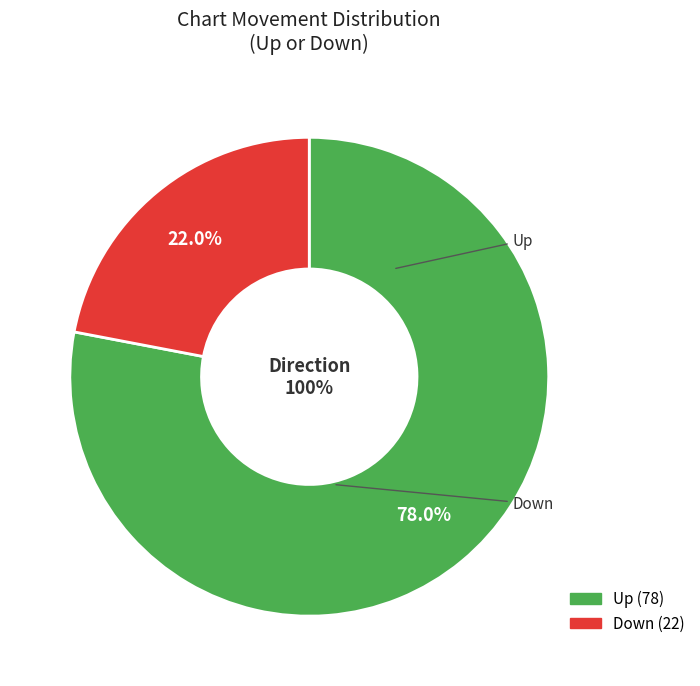

What portion of the pie excludes Up?

22.0%